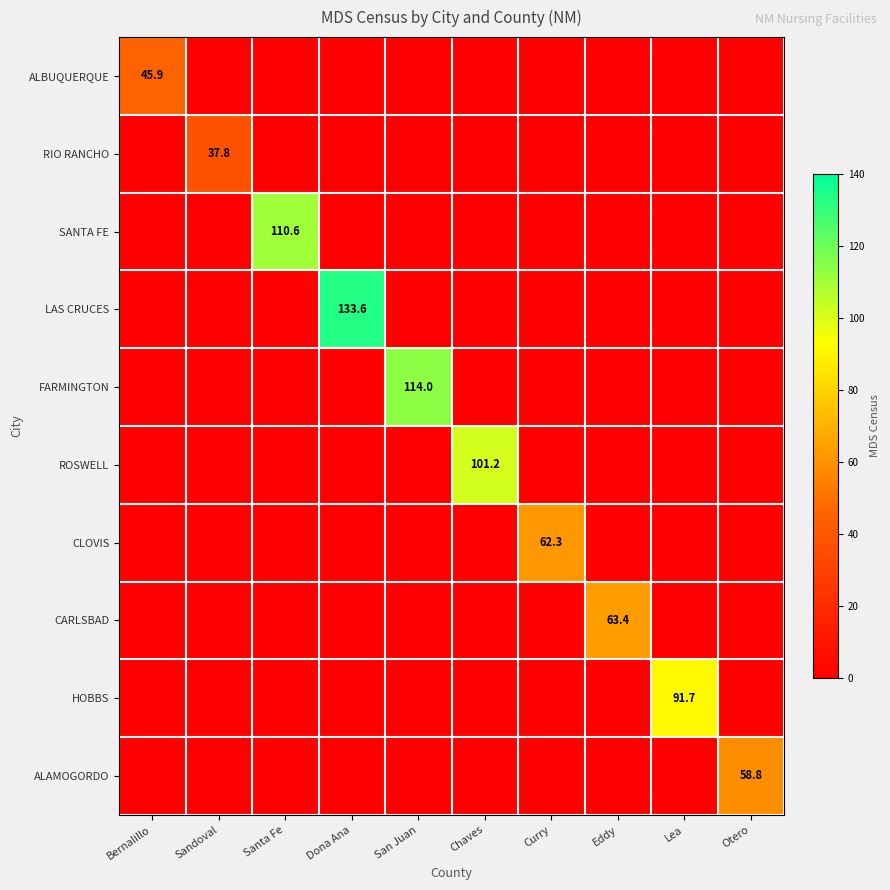

List the labels in order of CLOVIS value, largest first.

Curry, Bernalillo, Sandoval, Santa Fe, Dona Ana, San Juan, Chaves, Eddy, Lea, Otero